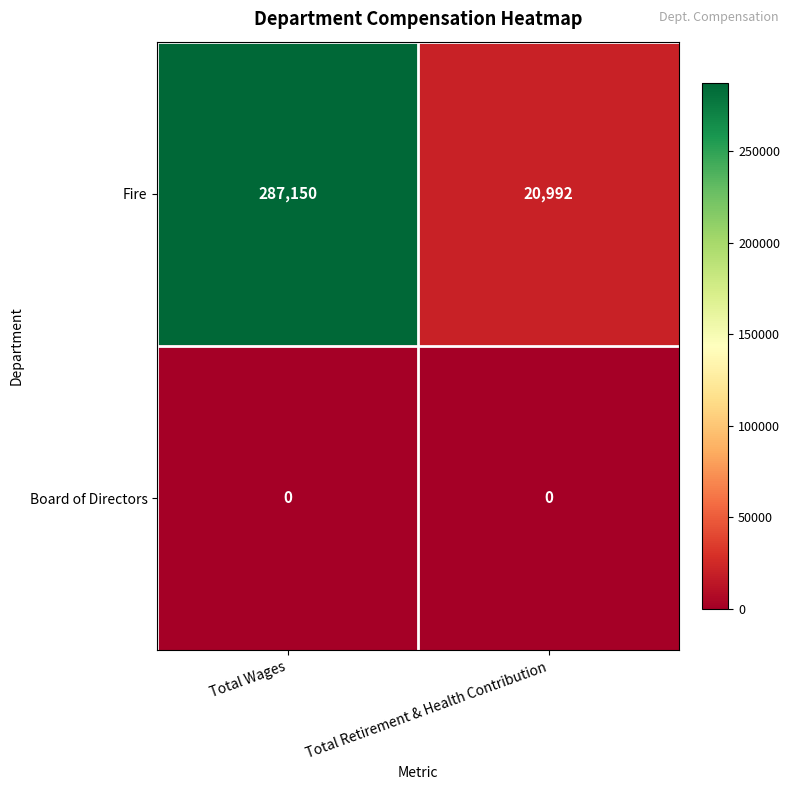

Reading left to right, extract all data points from this chart.

Fire: Total Wages=287150	Total Retirement & Health Contribution=20992
Board of Directors: Total Wages=0	Total Retirement & Health Contribution=0